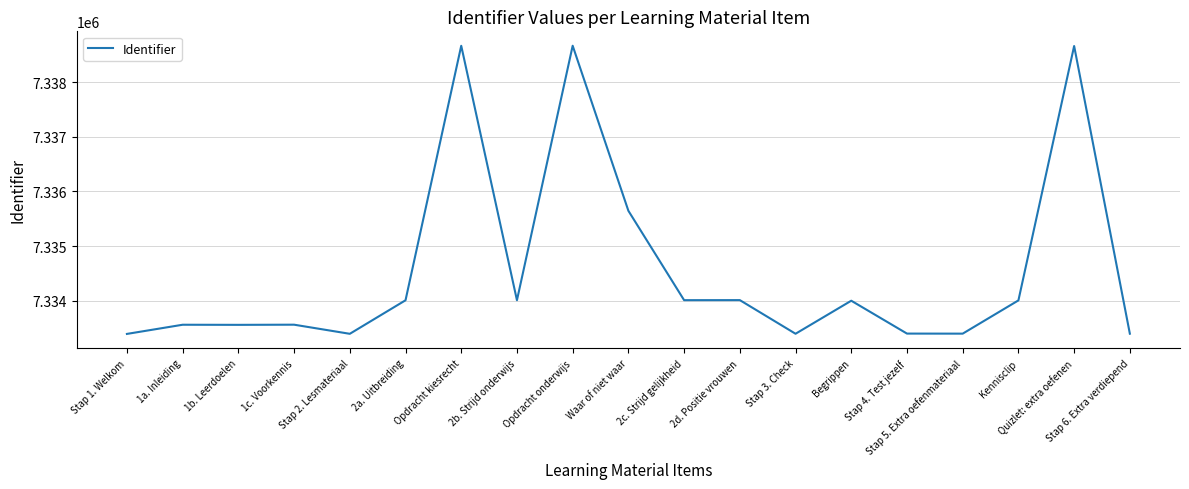

What is the minimum value shown in the chart?

7333391